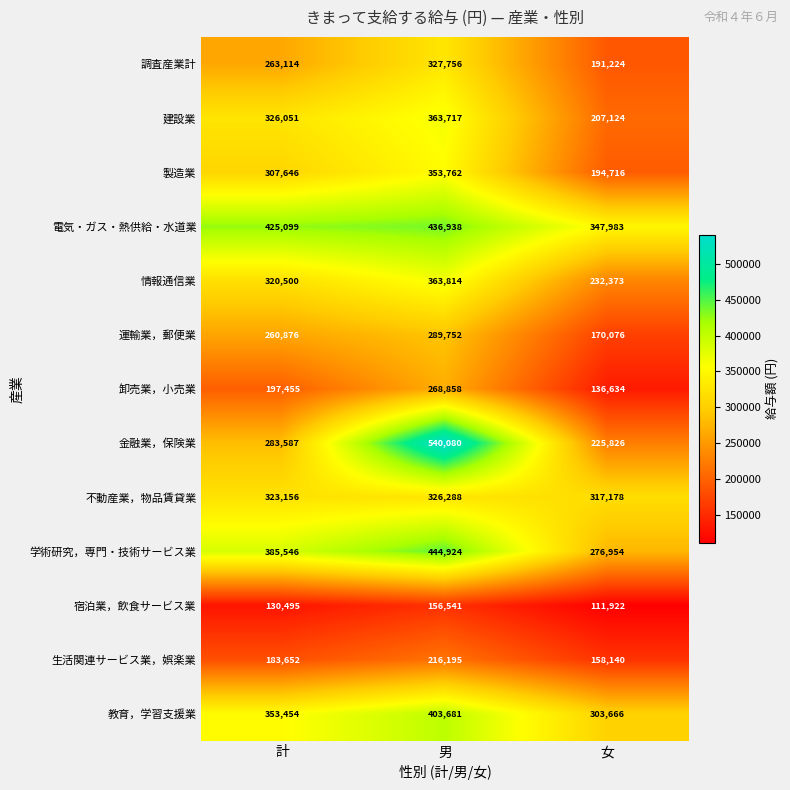

True or false: 生活関連サービス業，娯楽業 has a value of 89952 at 女.

False